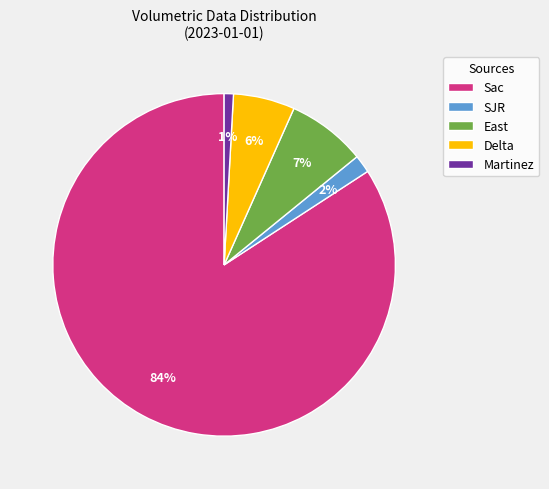

To the nearest percent, what is the combined percentage of Martinez and Sac?

85%